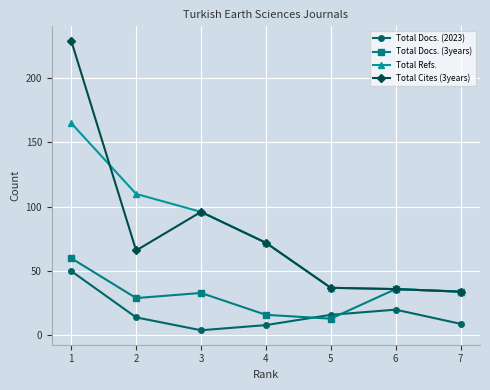

Which series has the largest range (max minus min)?

Total Cites (3years)